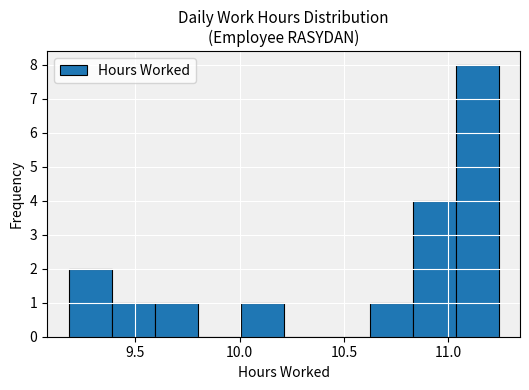

Which range on the x-axis has the tallest bar?

11.05 to 11.25